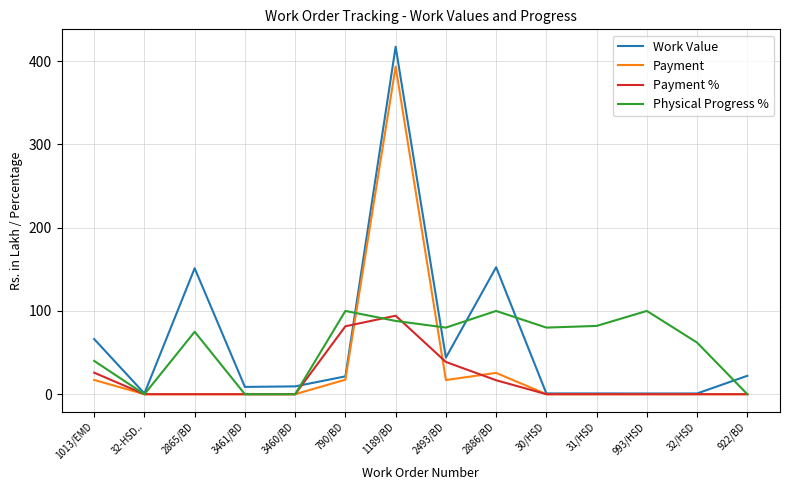

How many series are shown in this chart?

4